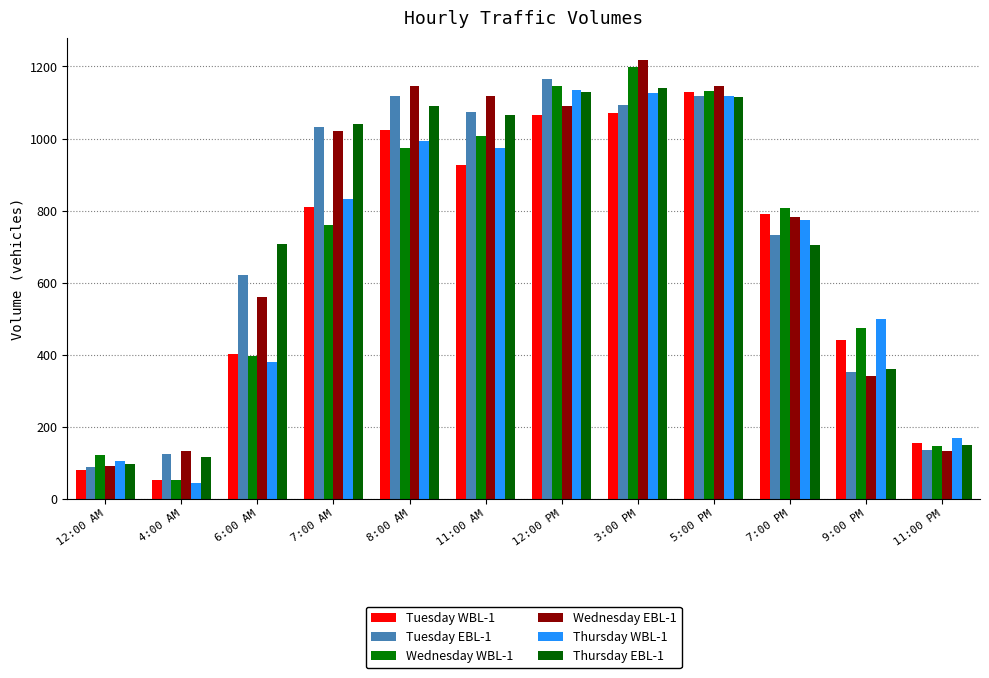

What is the label of the 9th bar from the right?

7:00 AM